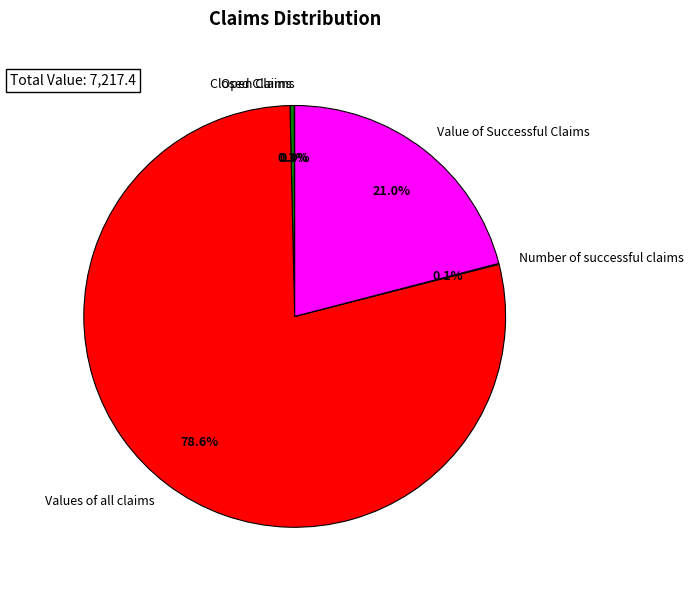

What is the largest slice in the pie chart?

Values of all claims